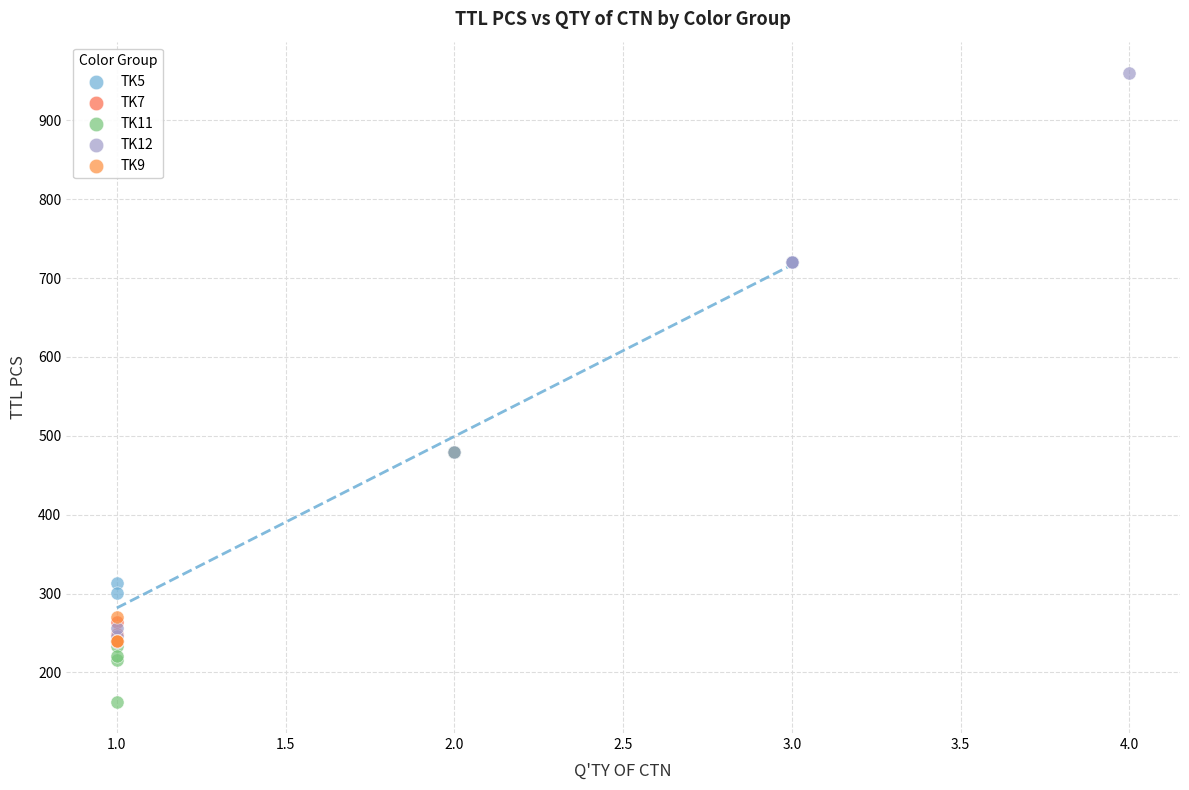

What are all the series names shown in the legend?

TK5, TK7, TK11, TK12, TK9